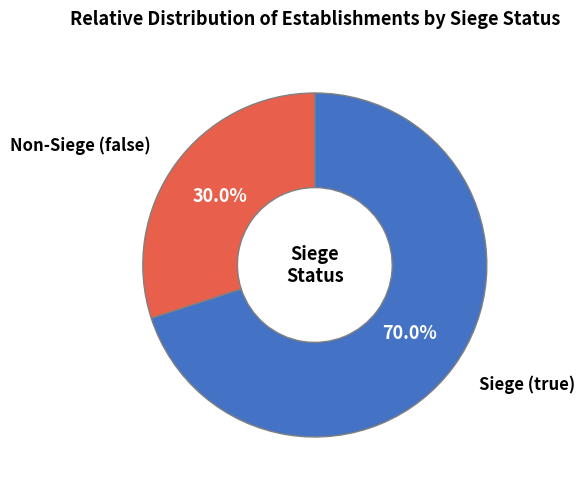

Approximately how many times larger is the value at Siege (true) compared to Non-Siege (false)?

2.3